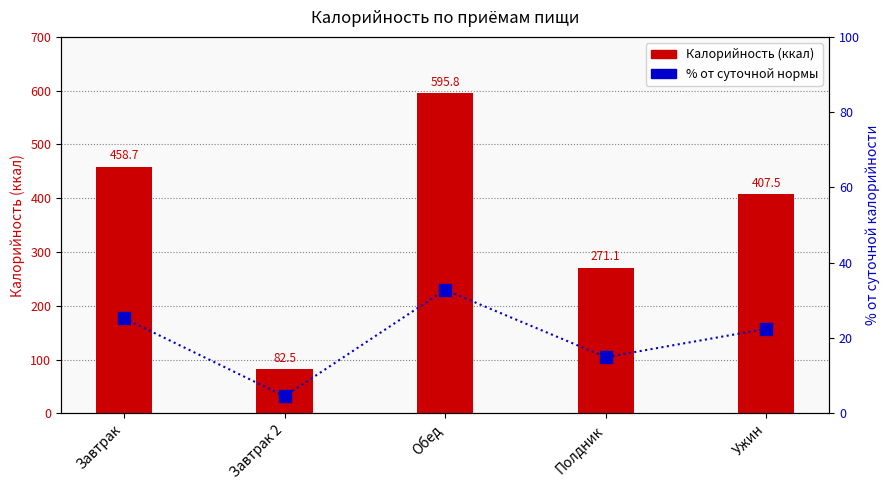

What is the value of the Калорийность (ккал) bar at the 5th from the left?

407.5